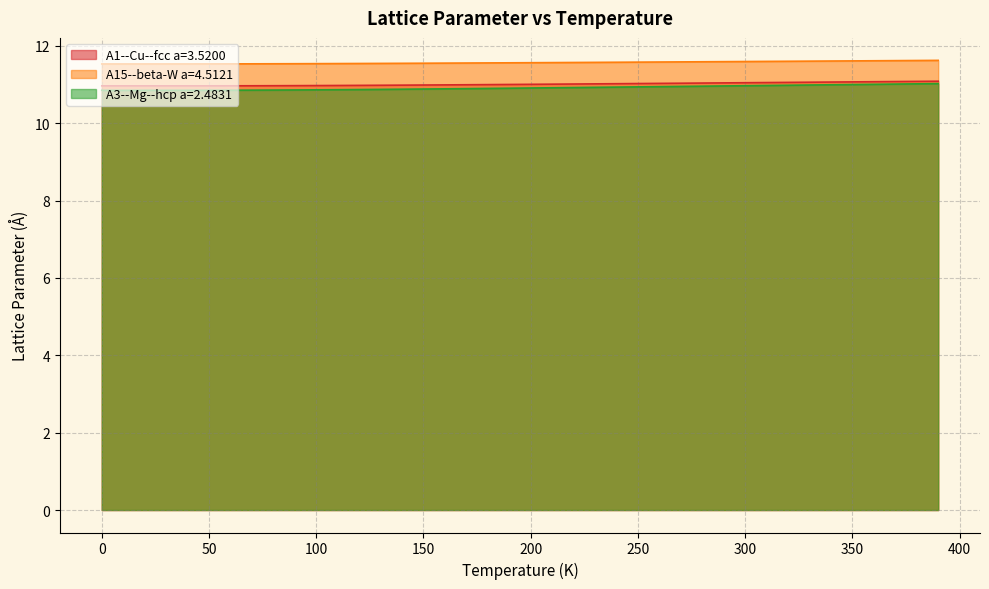

How many data points does each series have?

40